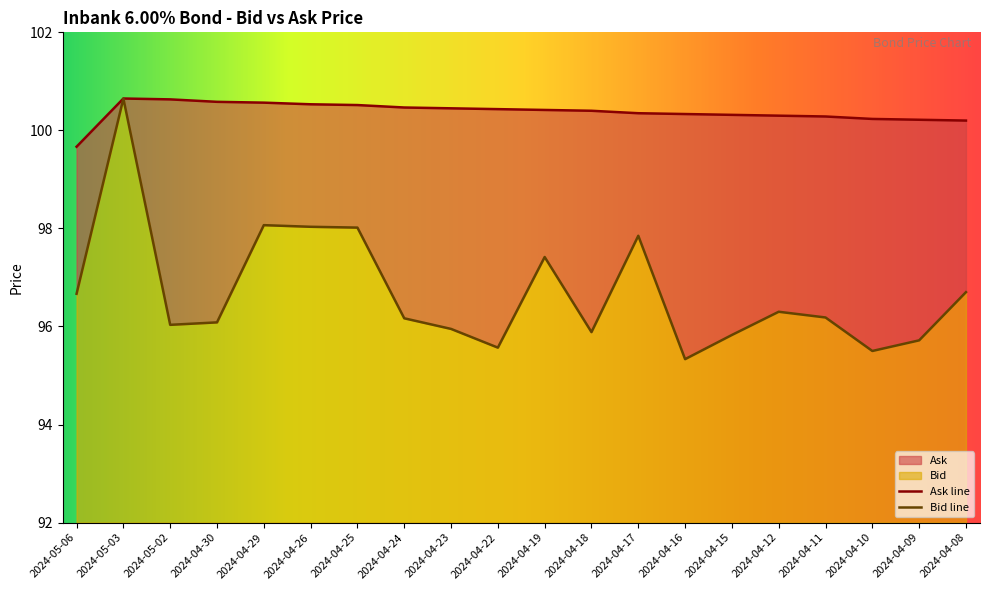

Does the chart have visible grid lines?

No